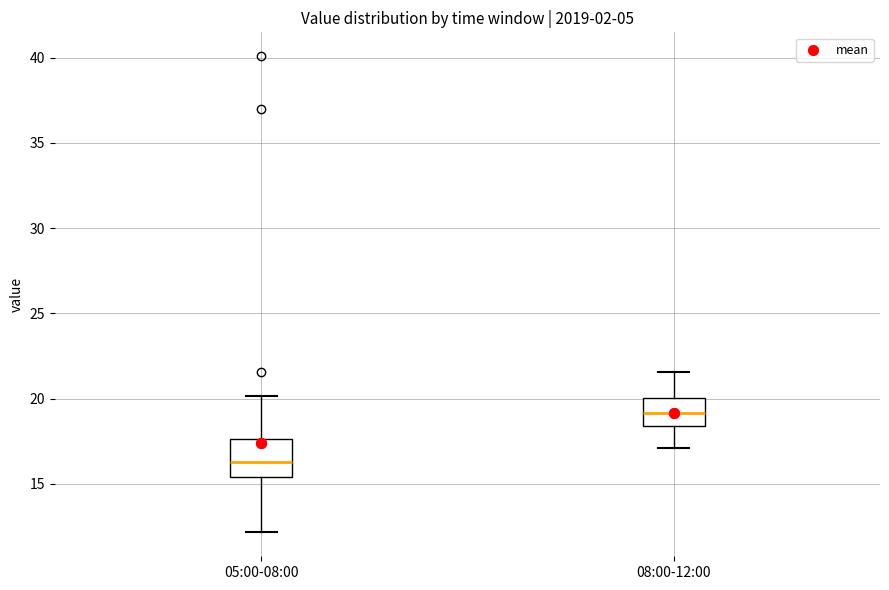

Reading left to right, transcribe this box plot: for each box, give where its median line is, the range the box spans, and where its two whiskers end, as read against the y-axis. The values are not printed on the chart, so give them approximately, as read against the axis.

05:00-08:00: median 16.5, box 15.5 to 17.5, whiskers 12.0 to 20.0
08:00-12:00: median 19.0, box 18.5 to 20.0, whiskers 17.0 to 21.5